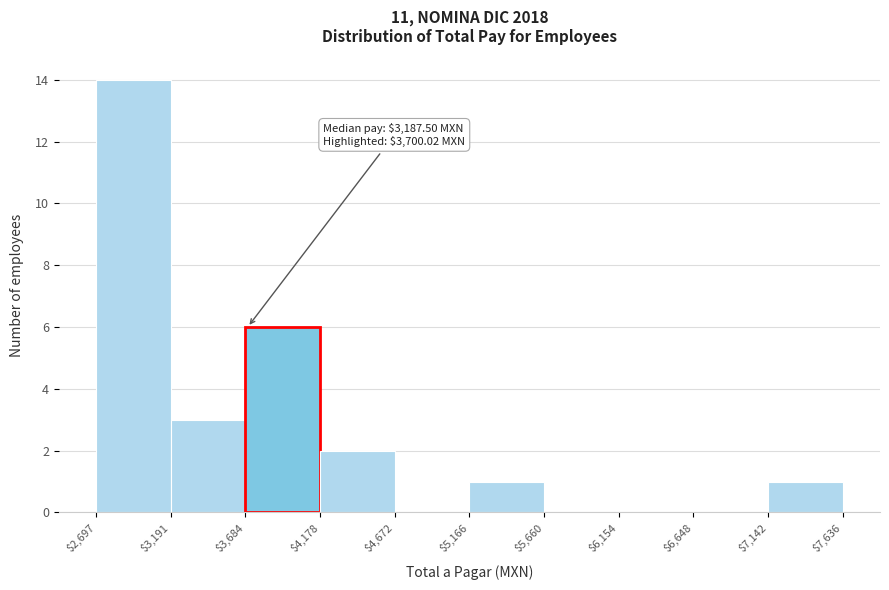

Over which range of the x-axis is the bar tallest?

$2,697 to $3,191